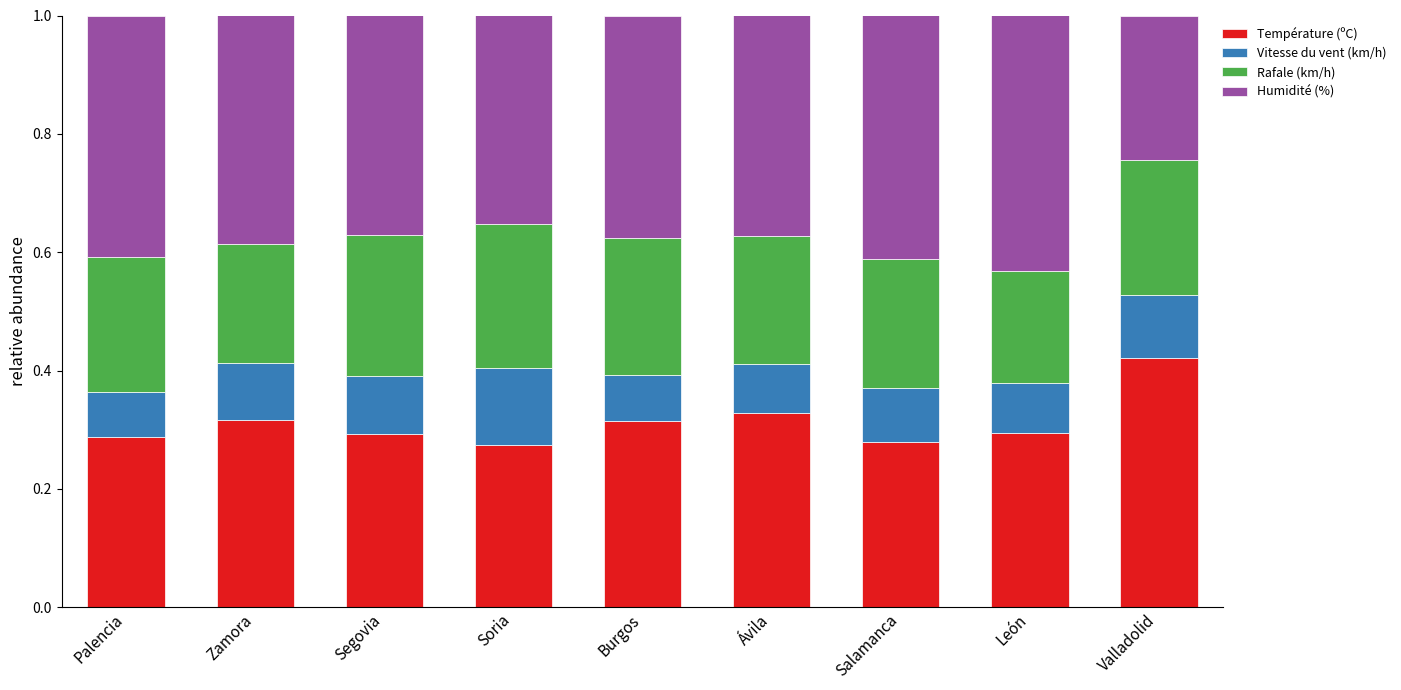

What is the total value across all series at León?

1.0